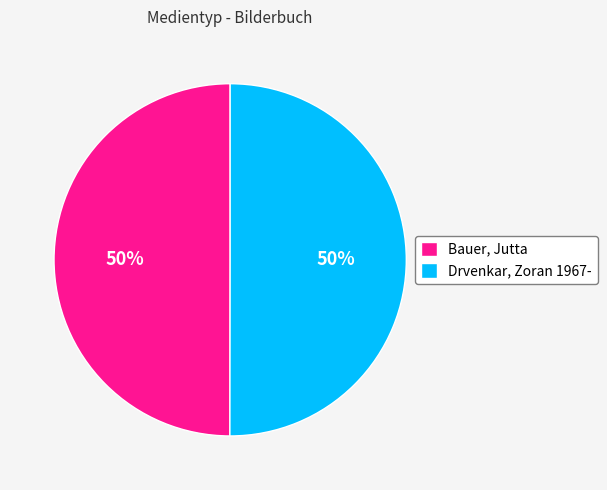

To the nearest percent, what is the average slice percentage?

50%